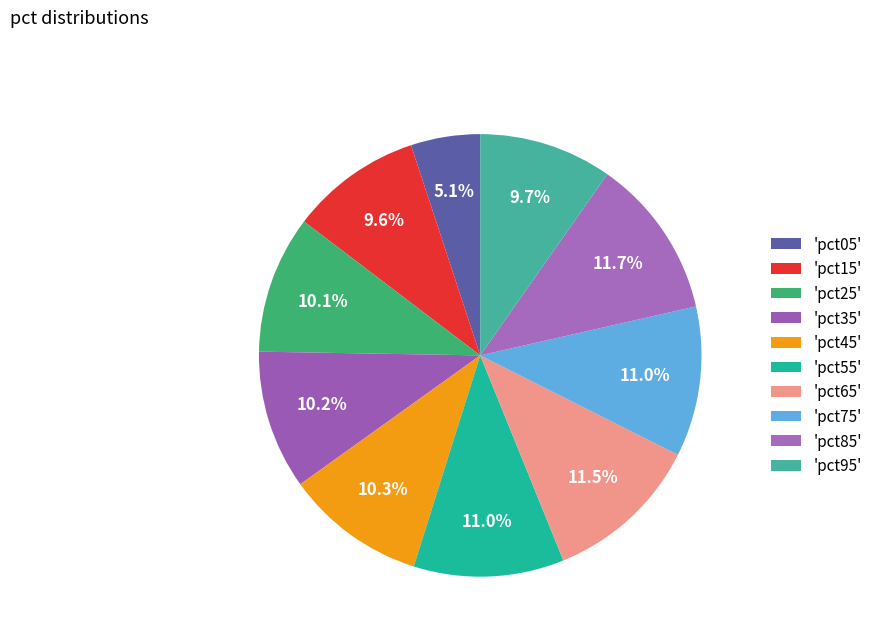

Which slice is the smallest?

pct05